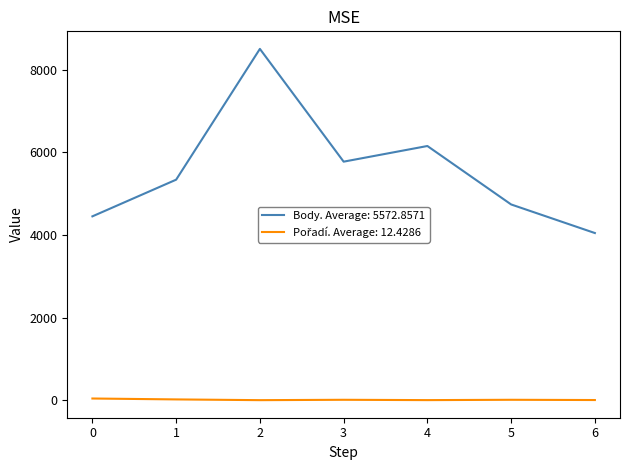

The value of Body. Average: 5572.8571 at 5 is 1636. True or false?

False